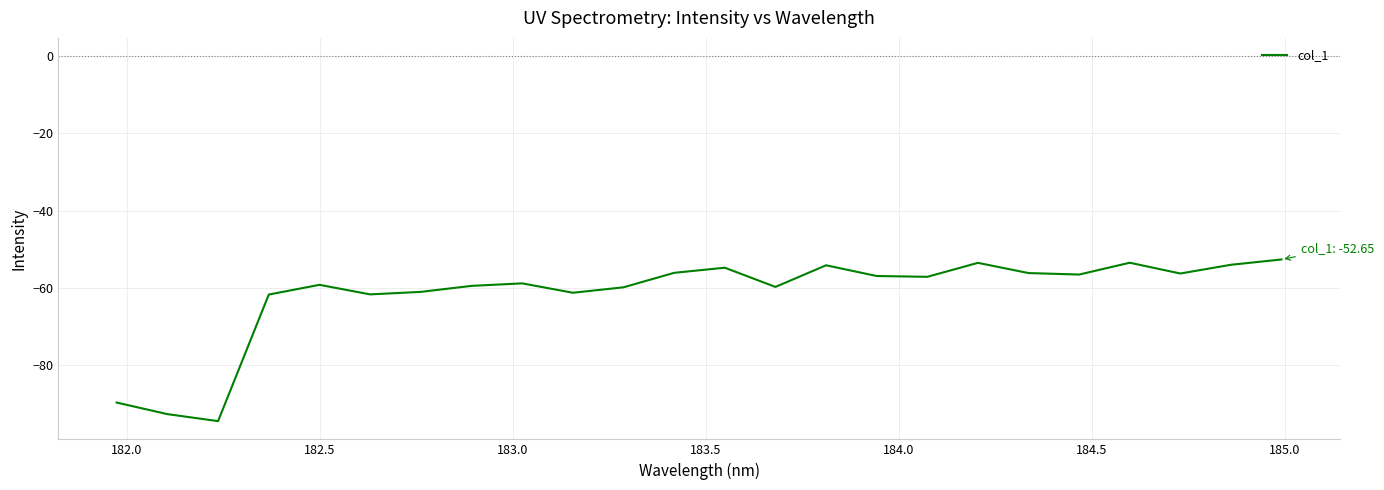

What is the greatest value displayed?

-52.6